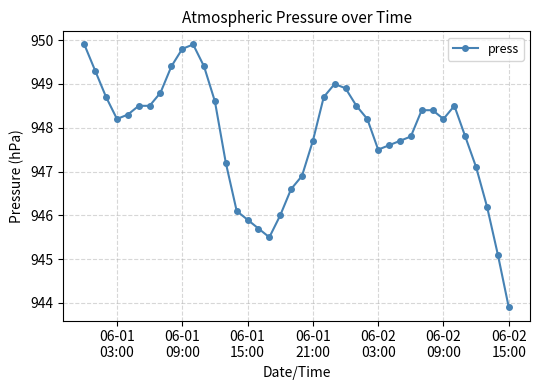

True or false: the data has more than 2 interior local peaks.

True